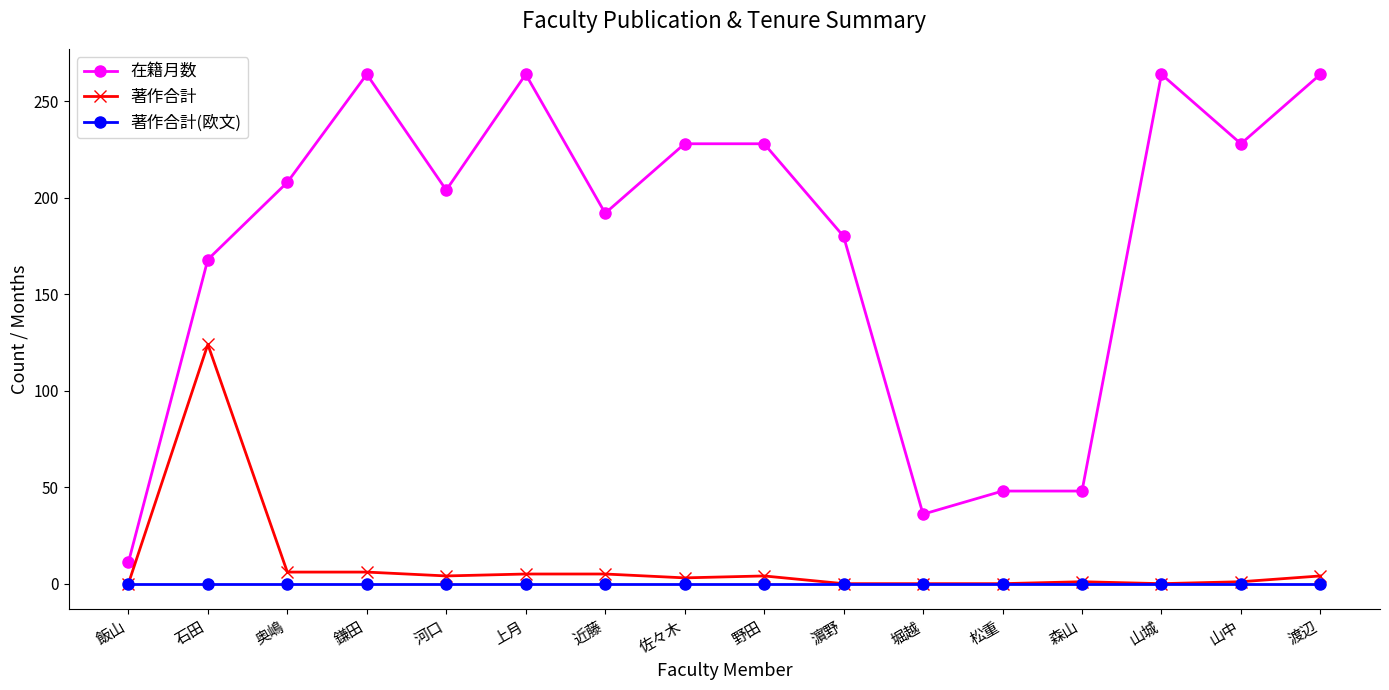

List the series in order of their peak value, lowest first.

著作合計(欧文), 著作合計, 在籍月数